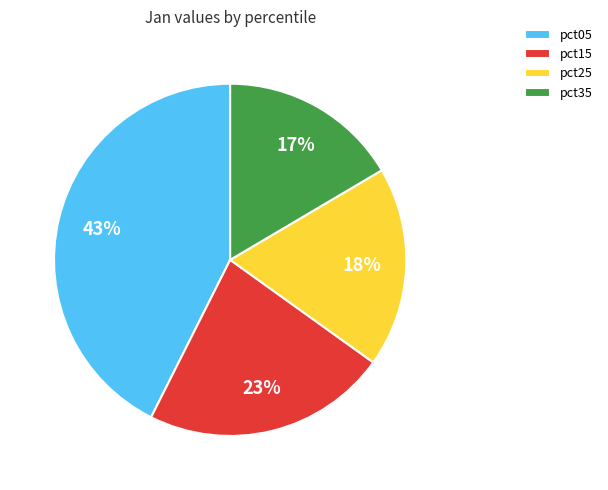

Count the number of slices in the pie.

4